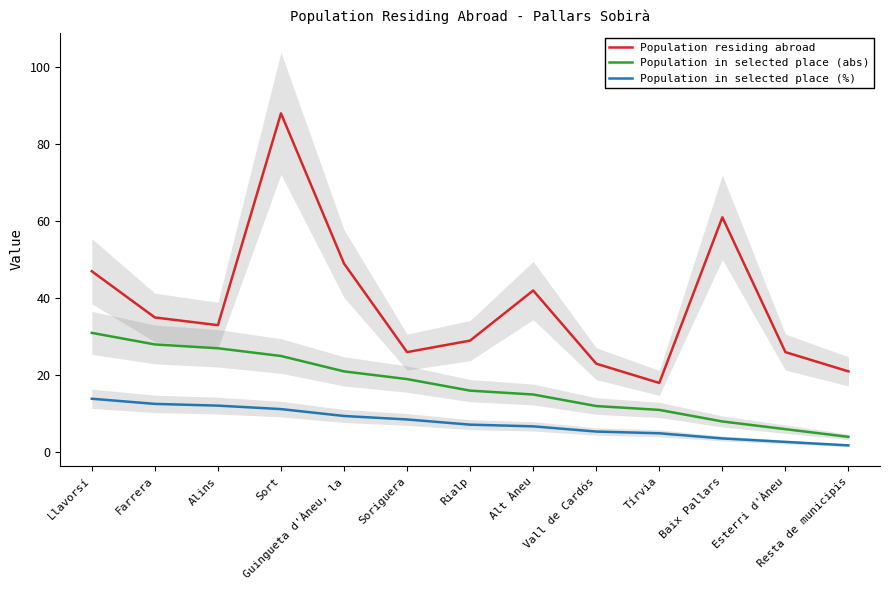

What is the difference between the maximum and second lowest values in the Population in selected place (abs) series?

25.0